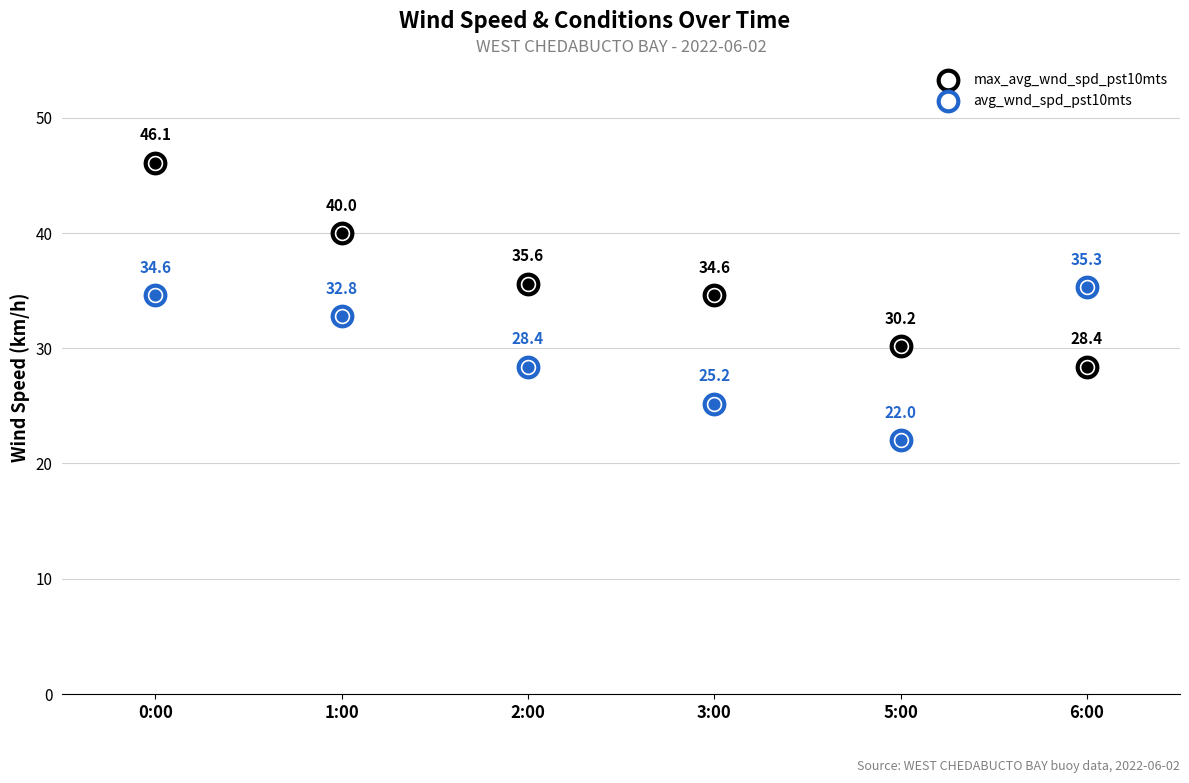

Which series has the largest total across all categories?

max_avg_wnd_spd_pst10mts